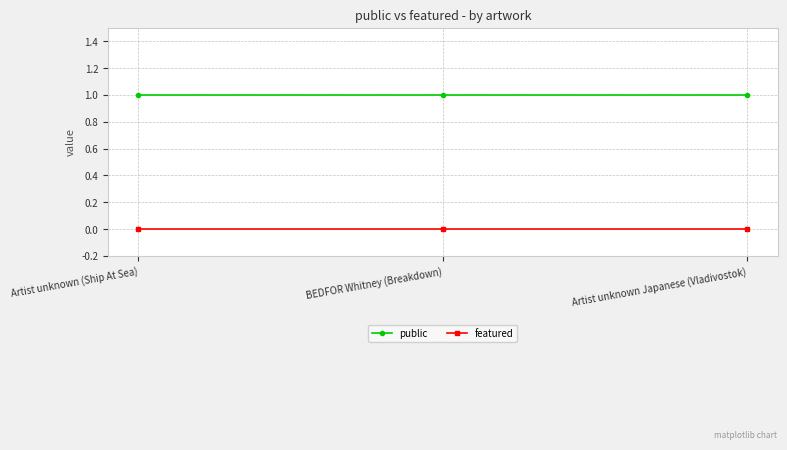

What is the difference between the highest and lowest values at BEDFOR Whitney (Breakdown)?

1